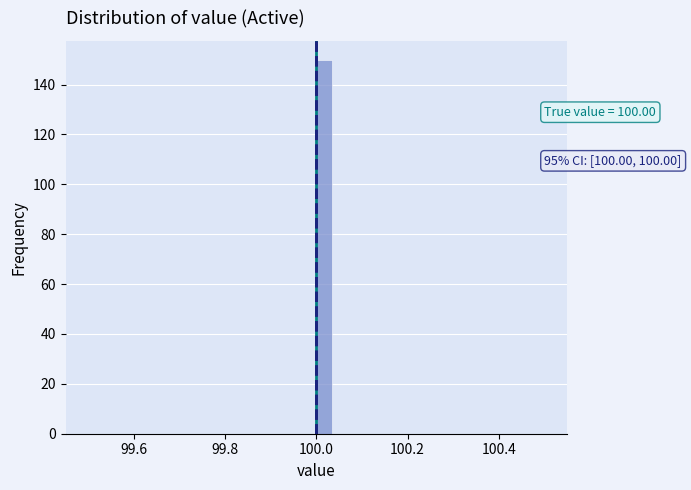

Read against the x-axis, roughly where is the centre of the tallest bar?

100.02